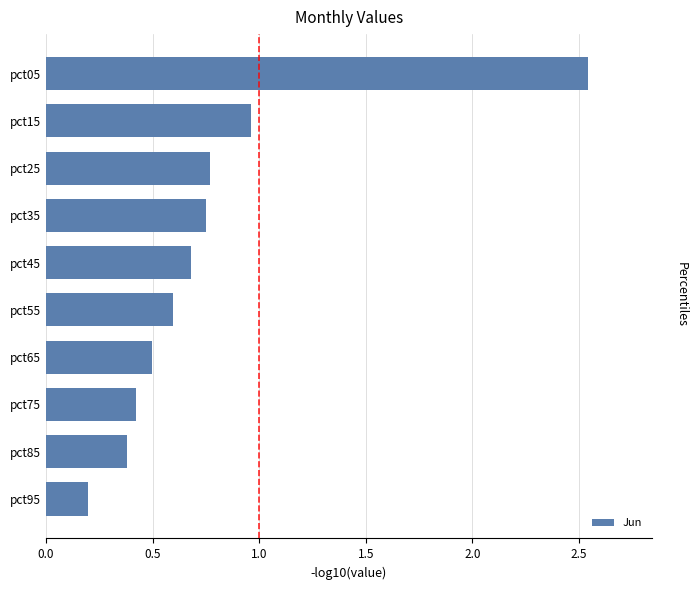

What is the change in value from pct25 to pct75?

-0.3